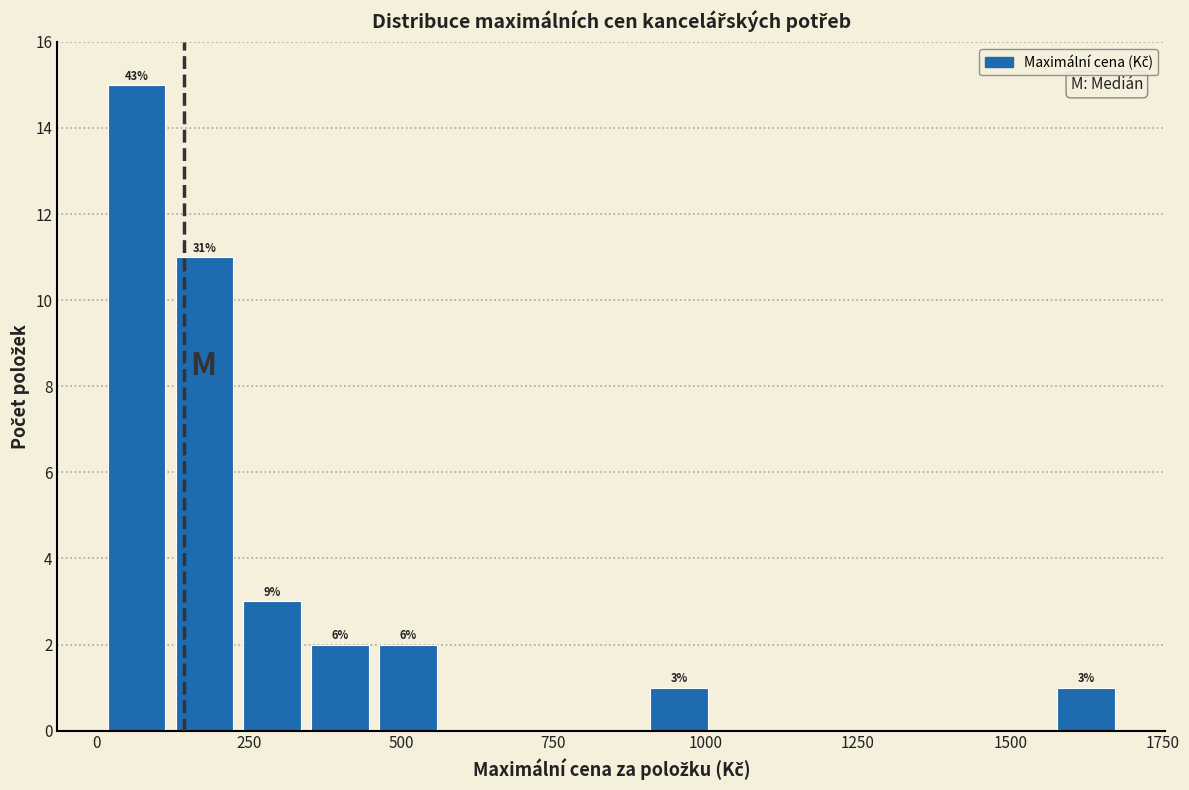

Around what value on the x-axis is the tallest bar? Give the approximate position of its centre, as read against the axis.

50